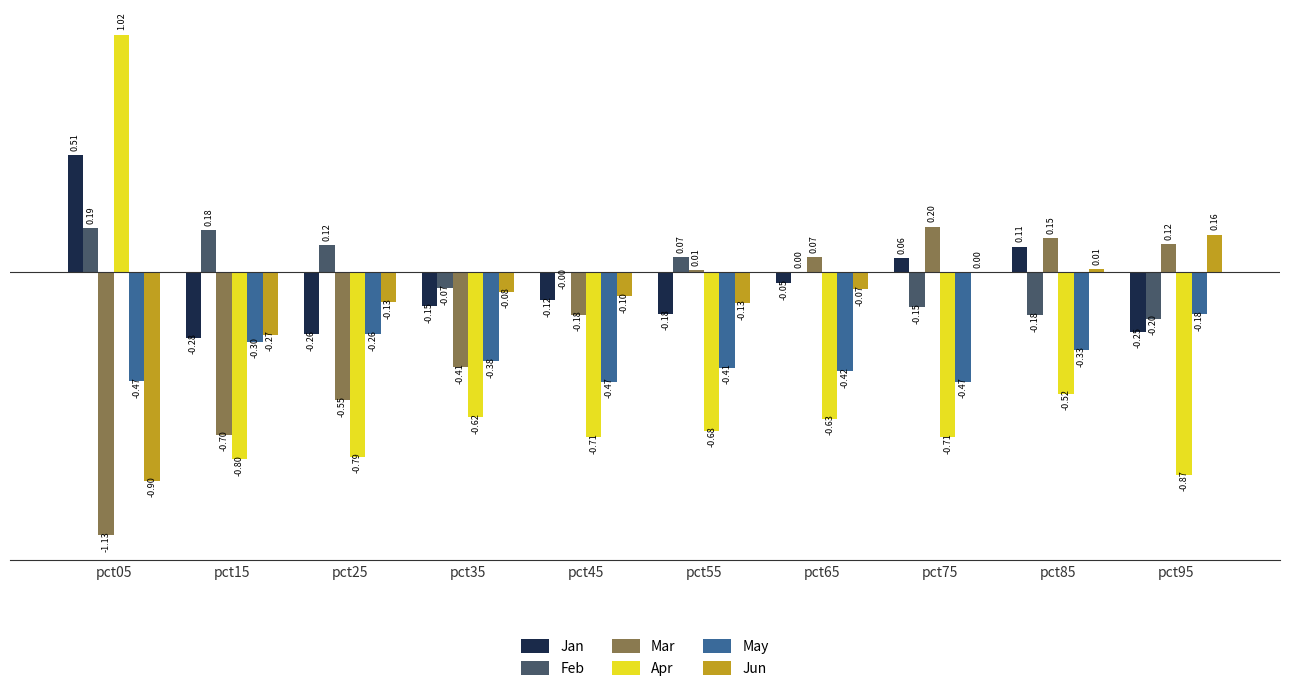

How many distinct data groups are displayed?

6